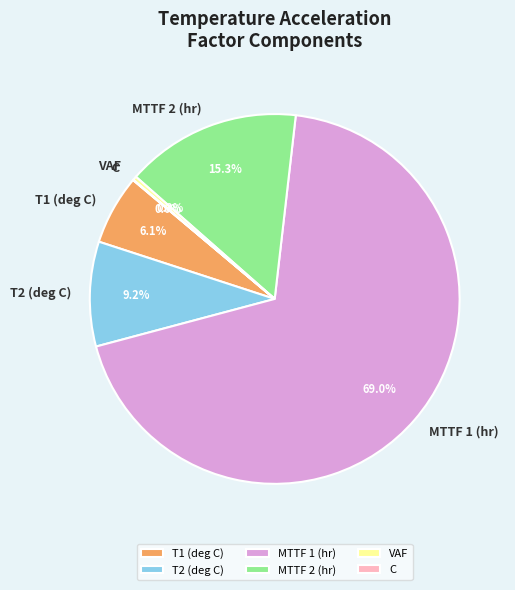

True or false: VAF accounts for 14% of the total.

False